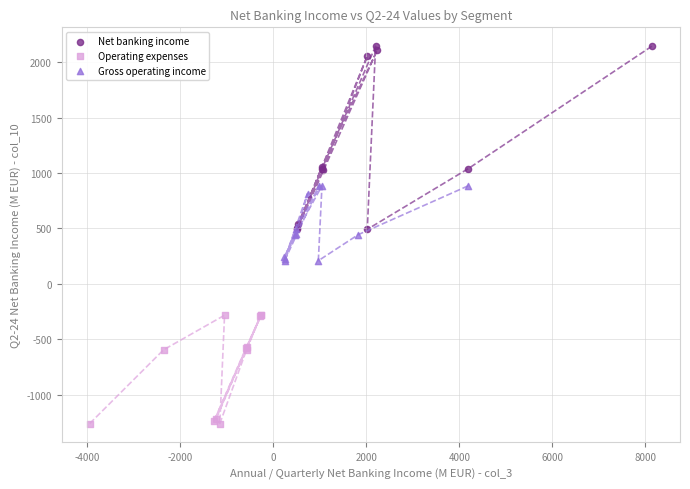

Which series reaches the minimum Y coordinate?

Operating expenses